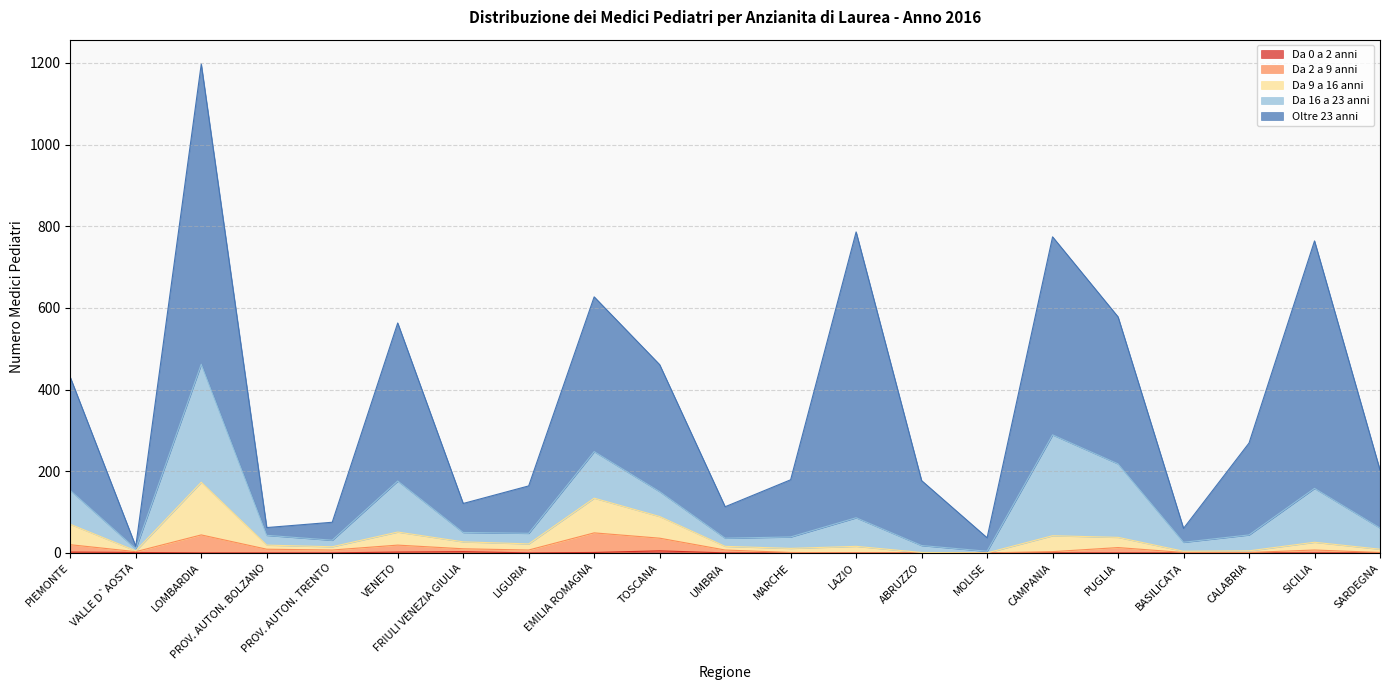

Where is the first local maximum for Da 0 a 2 anni?

FRIULI VENEZIA GIULIA